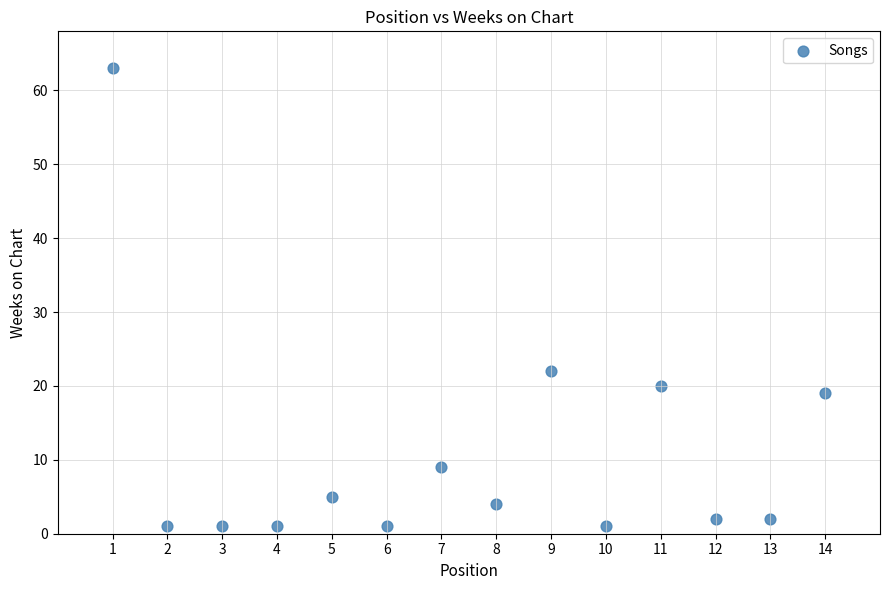

What is the range of Y values (max minus min)?

62